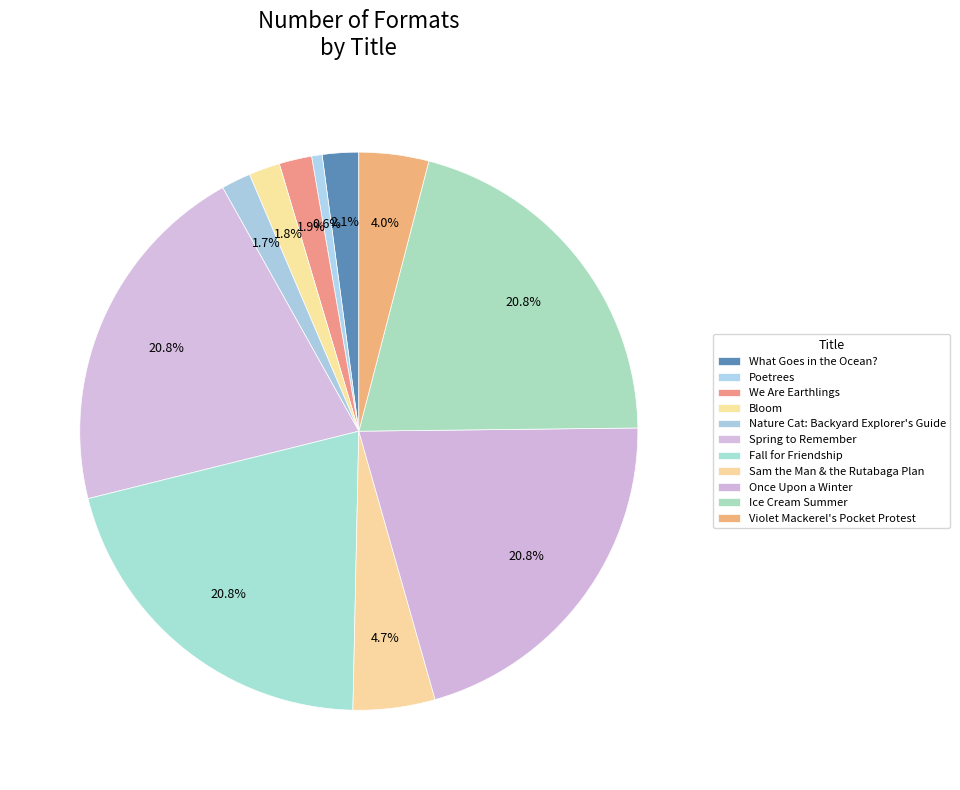

To the nearest percent, what portion does We Are Earthlings represent?

2%